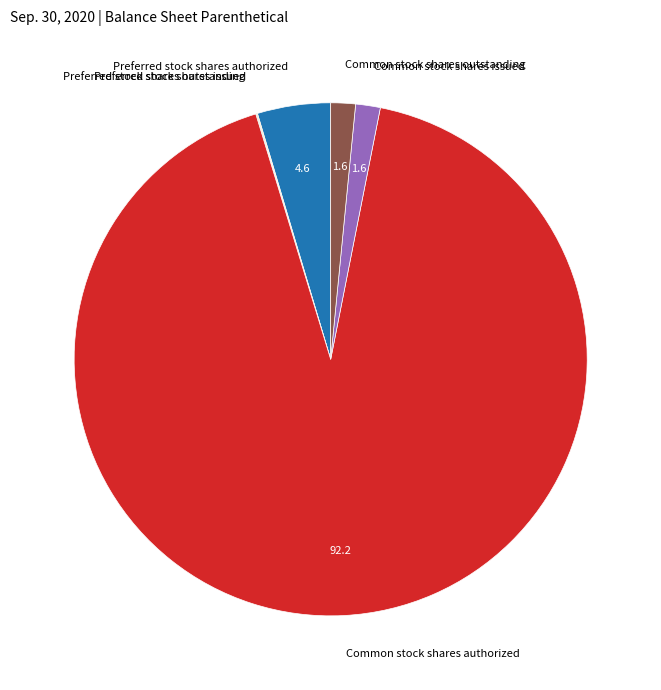

Does Common stock shares authorized represent more than half of the total?

Yes